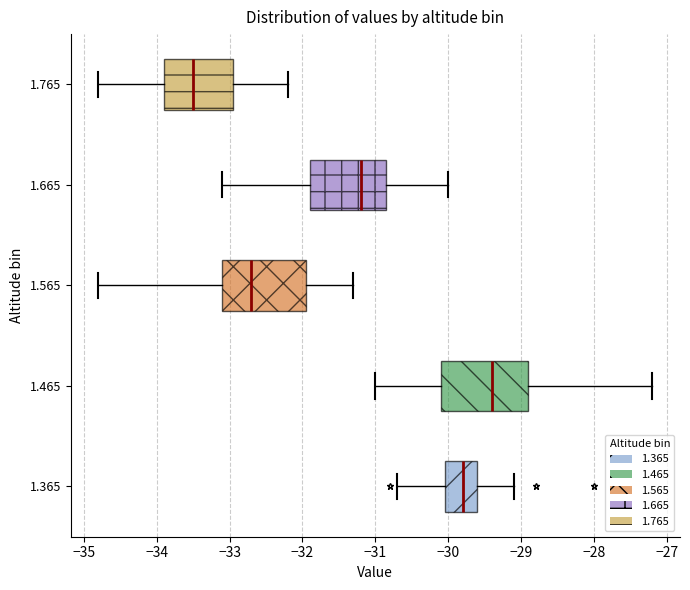

Where is the left edge of the box at y = 1.765 on the x-axis? The values are not printed on the chart, so give them approximately, as read against the axis.

-33.9